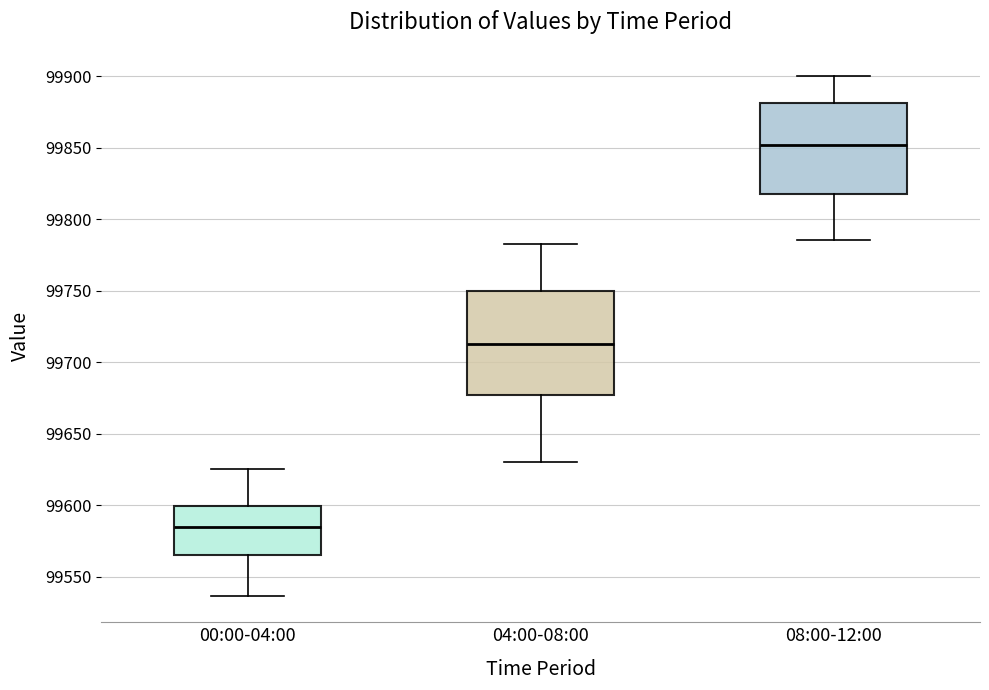

Reading left to right, read every box against the y-axis: the position of its median line, the range the box covers, and the ends of its whiskers. The values are not printed on the chart, so give them approximately, as read against the axis.

00:00-04:00: median 99585, box 99565 to 99600, whiskers 99535 to 99625
04:00-08:00: median 99715, box 99675 to 99750, whiskers 99630 to 99780
08:00-12:00: median 99850, box 99820 to 99880, whiskers 99785 to 99900